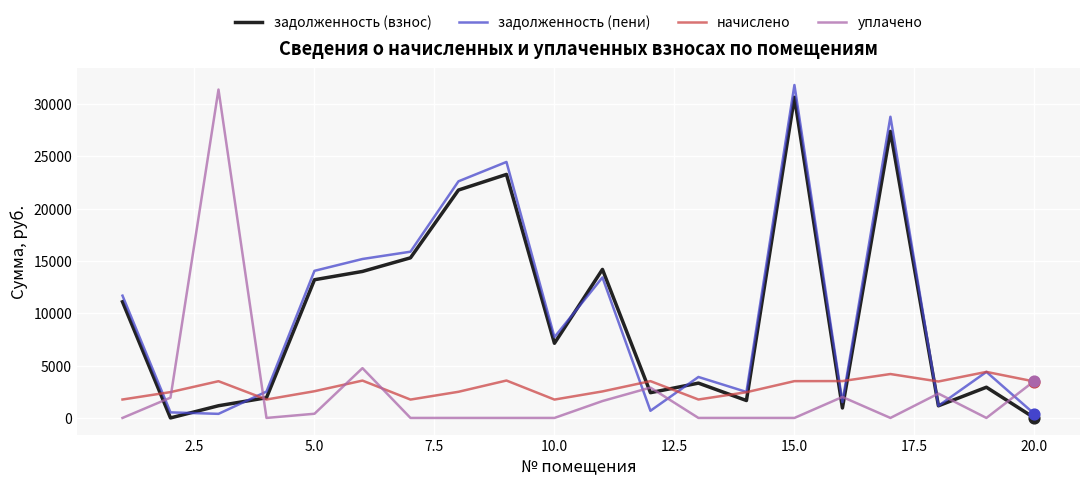

What are all the series names shown in the legend?

задолженность (взнос), задолженность (пени), начислено, уплачено